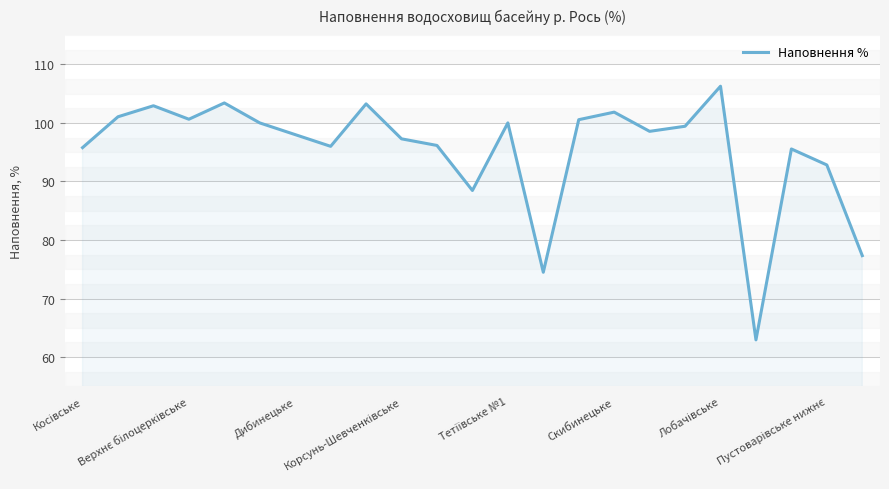

What is the difference between the maximum and minimum values?

43.3